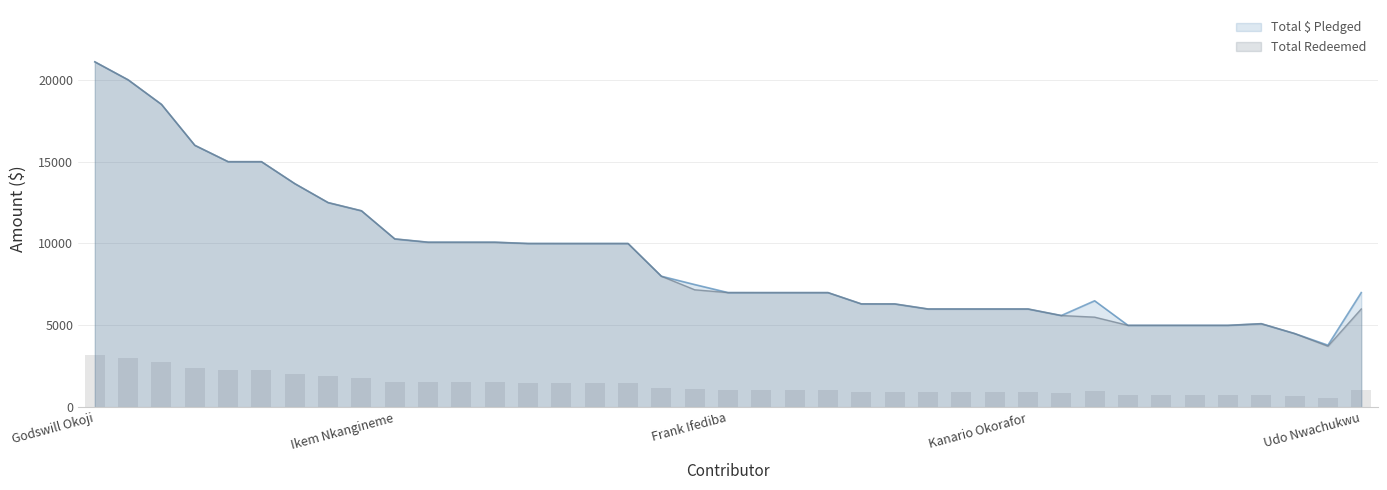

How many values in the Total Redeemed series exceed 7001?

19